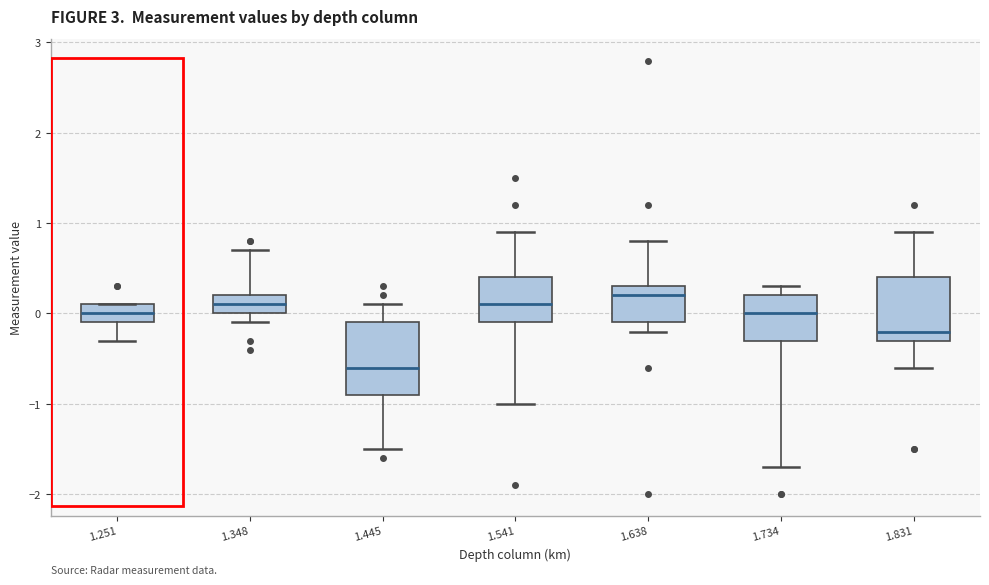

Reading left to right, read every box against the y-axis: the position of its median line, the range the box covers, and the ends of its whiskers. The values are not printed on the chart, so give them approximately, as read against the axis.

1.251: median 0.0, box -0.1 to 0.1, whiskers -0.3 to 0.1
1.348: median 0.1, box 0.0 to 0.2, whiskers -0.1 to 0.7
1.445: median -0.6, box -0.9 to -0.1, whiskers -1.5 to 0.1
1.541: median 0.1, box -0.1 to 0.4, whiskers -1.0 to 0.9
1.638: median 0.2, box -0.1 to 0.3, whiskers -0.2 to 0.8
1.734: median 0.0, box -0.3 to 0.2, whiskers -1.7 to 0.3
1.831: median -0.2, box -0.3 to 0.4, whiskers -0.6 to 0.9